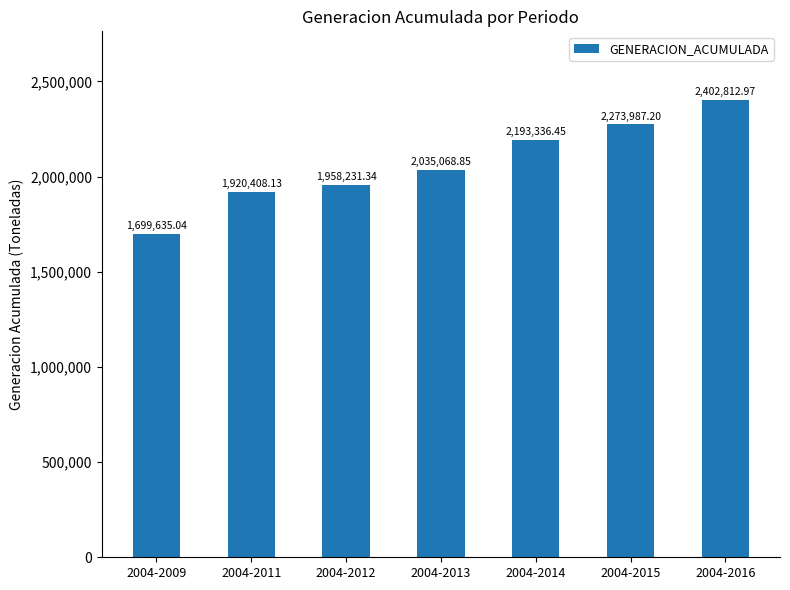

What is the change in value from 2004-2011 to 2004-2015?

+353579.1